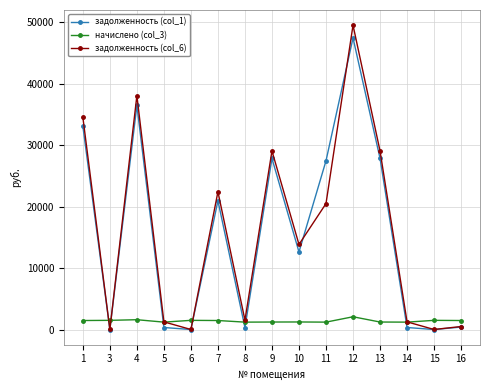

Where does the задолженность (col_1) series first go above 12607?

1